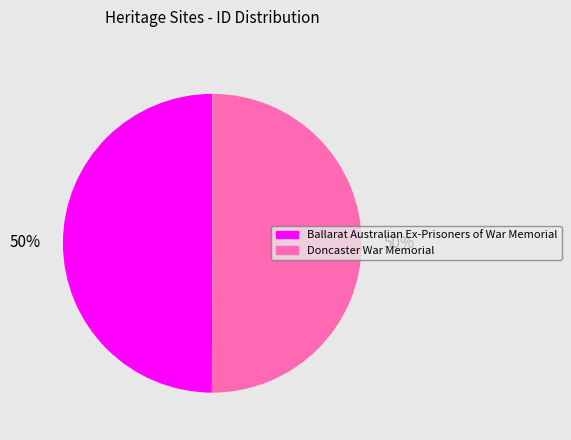

To the nearest percent, what portion does Ballarat Australian Ex-Prisoners of War Memorial represent?

50%